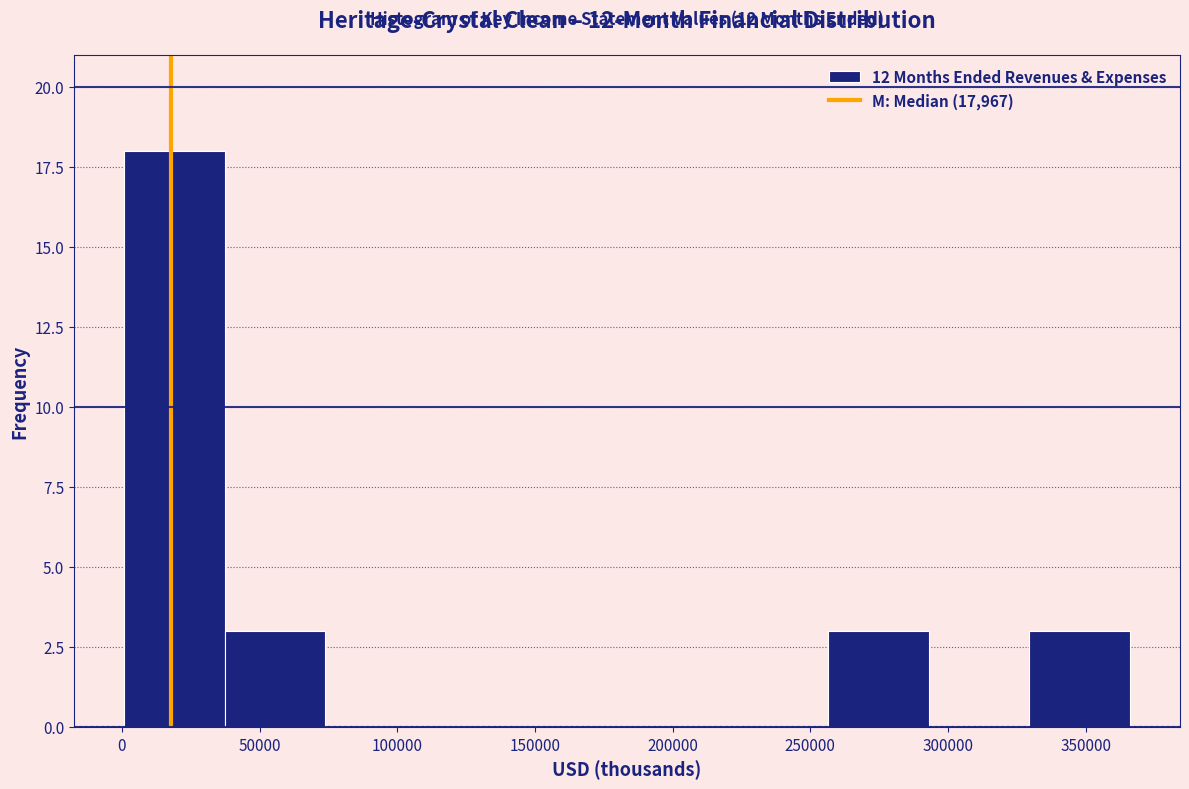

Over which range of the x-axis is the bar tallest?

0 to 35000